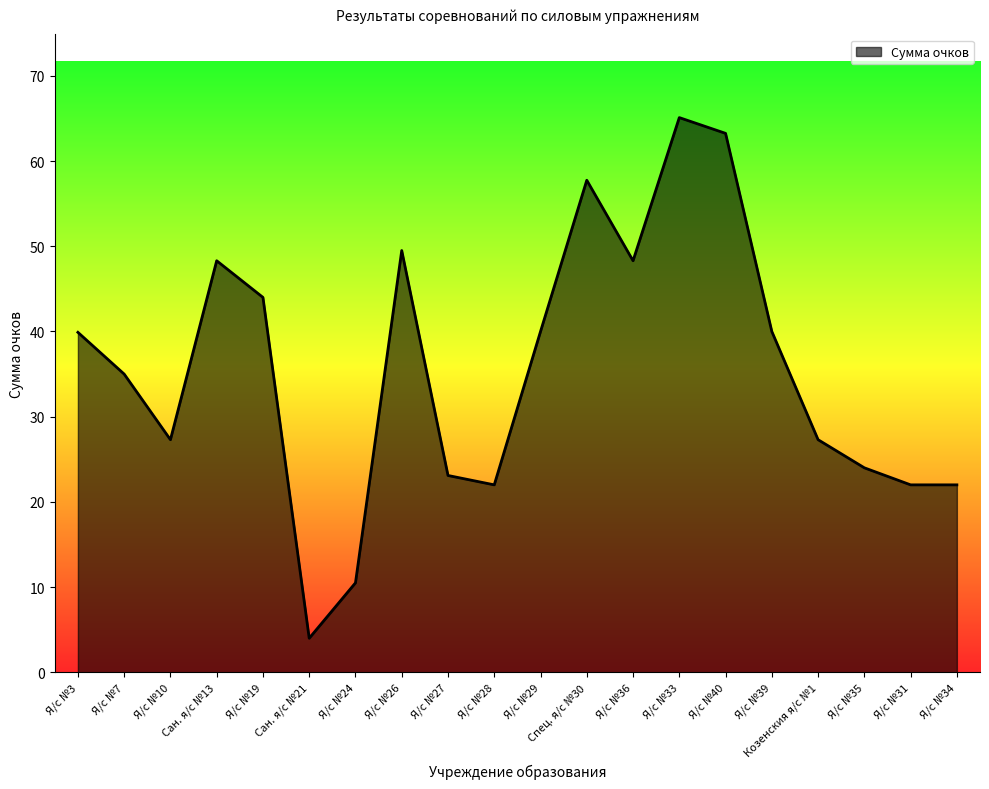

How many values exceed 39?

10